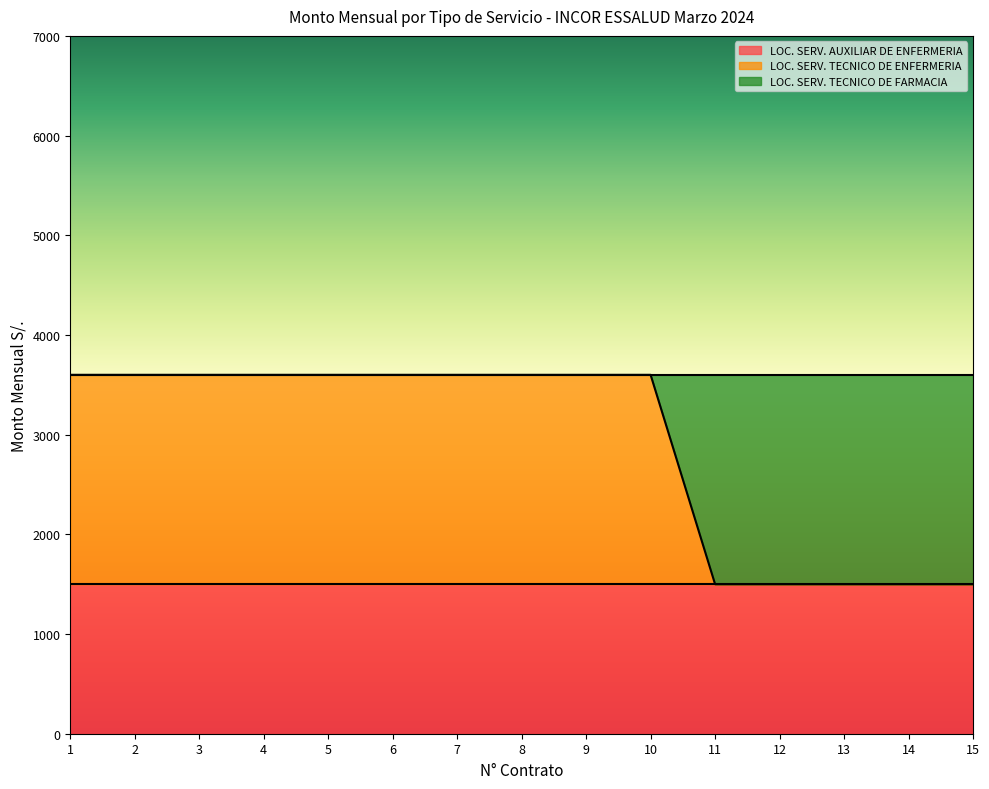

At which category is the sum across all series the highest?

1